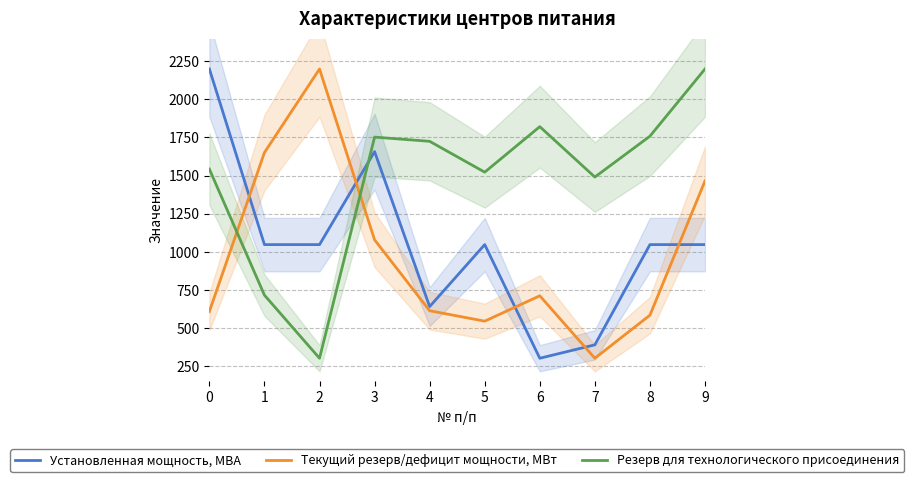

List the labels in order of Текущий резерв/дефицит мощности, МВт value, smallest first.

7, 5, 8, 0, 4, 6, 3, 9, 1, 2